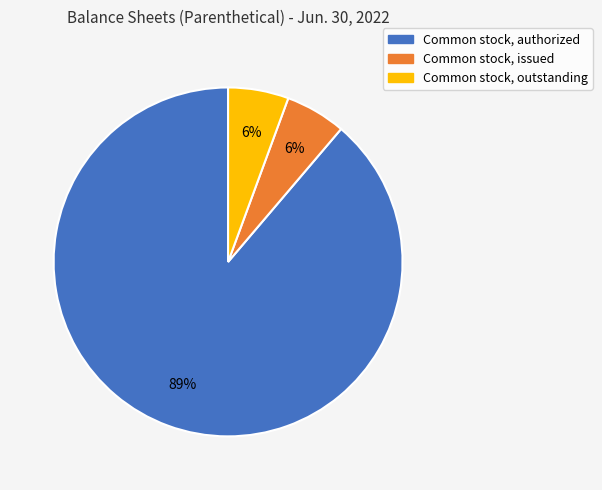

What is the largest slice in the pie chart?

Common stock, authorized